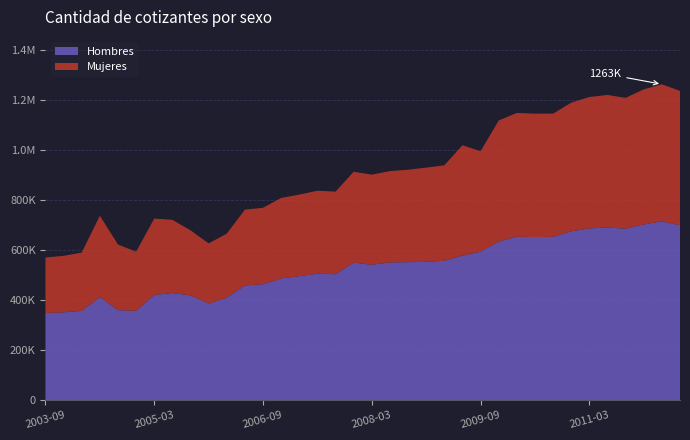

Reading left to right, transcribe all the data shown in this chart.

Hombres: 347934	350832	356805	411481	359591	356770	420480	428012	418598	386054	409246	458355	463440	486327	495237	505575	503182	549737	540987	550430	551612	552570	557166	577467	593549	634008	653226	652029	652773	675015	686657	690519	685443	702422	714953	699329
Mujeres: 222185	226037	233057	325745	262592	236516	305449	292850	260314	240561	256190	303417	305550	322169	326650	331727	330494	363466	360612	365357	369613	377173	381767	441961	401642	484285	495260	493725	493063	514586	525601	530060	523403	540358	548373	537201